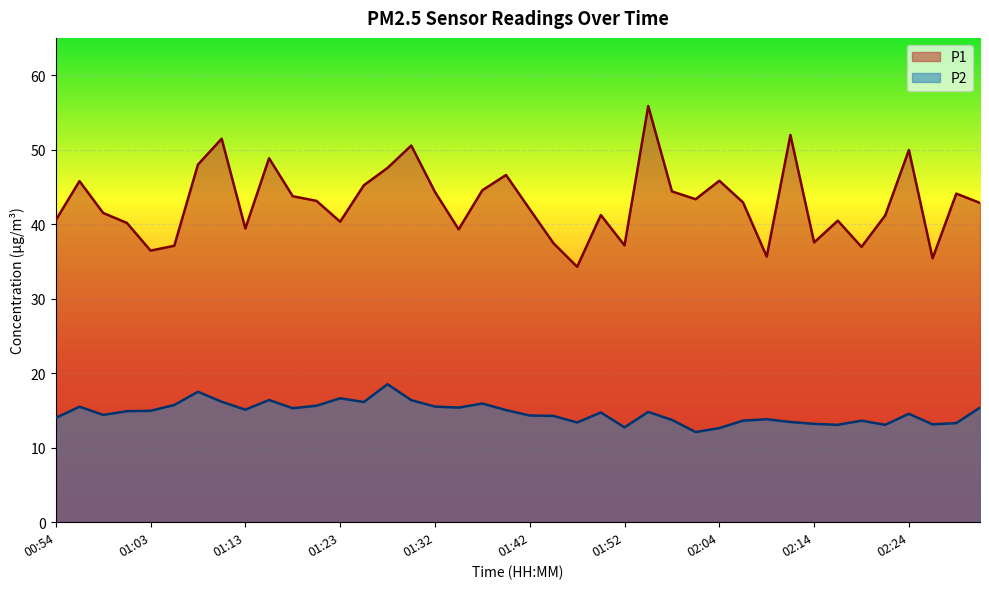

What is the difference between the maximum and minimum values in the P2 series?

6.4